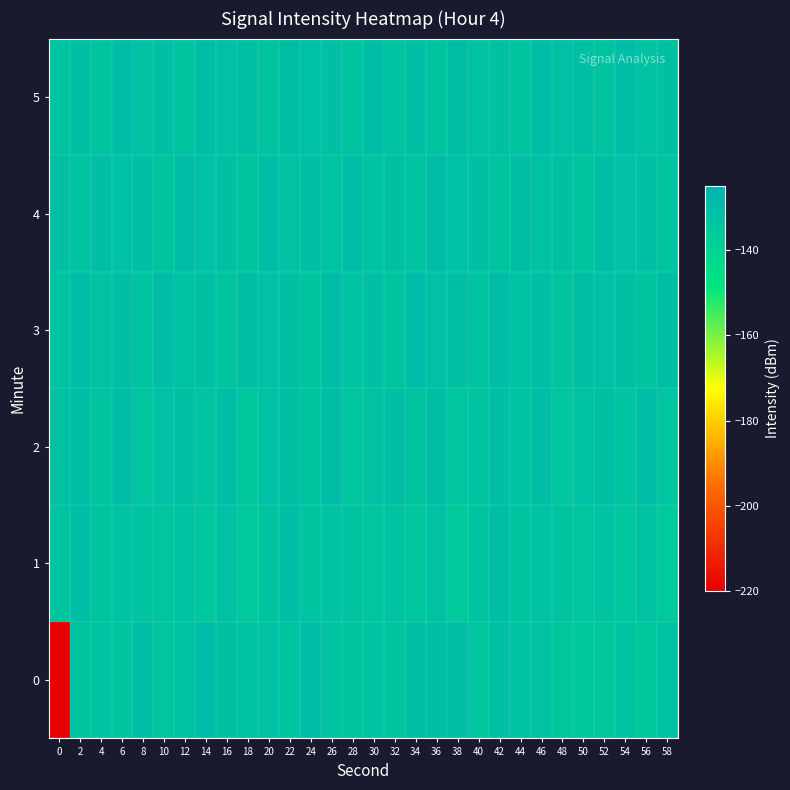

What is the spread (max minus min) of values at 2?

3.2